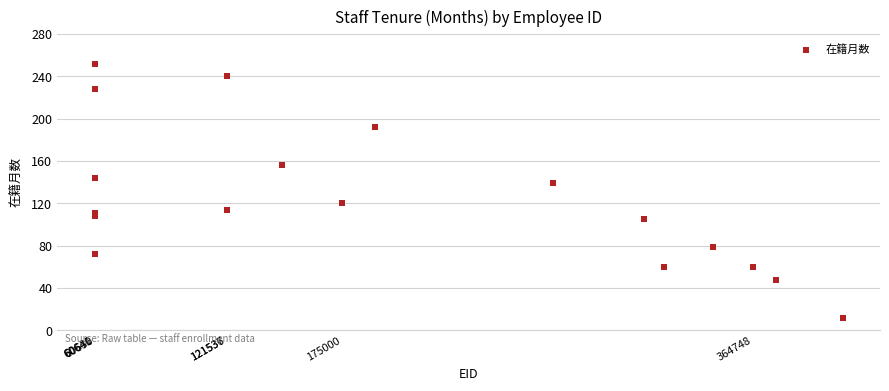

What Y value in the scatter plot is closest to 132?

139